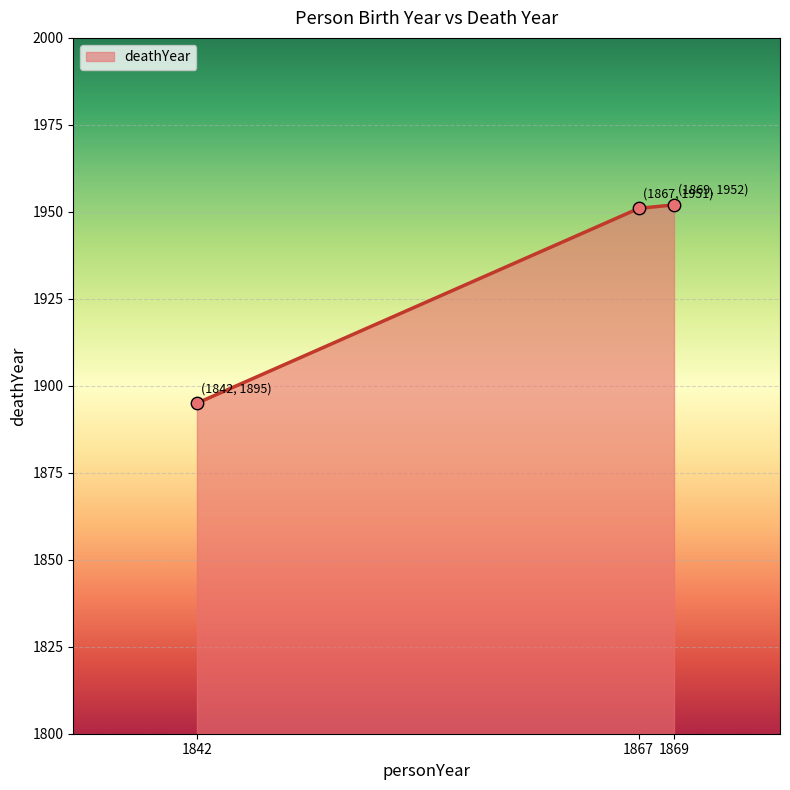

Which has a higher value, 1842 or 1869?

1869